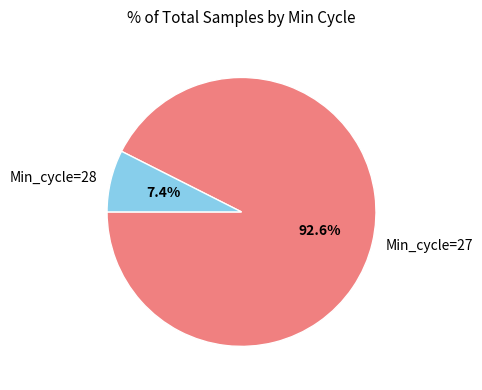

To the nearest percent, what is the average slice percentage?

50%